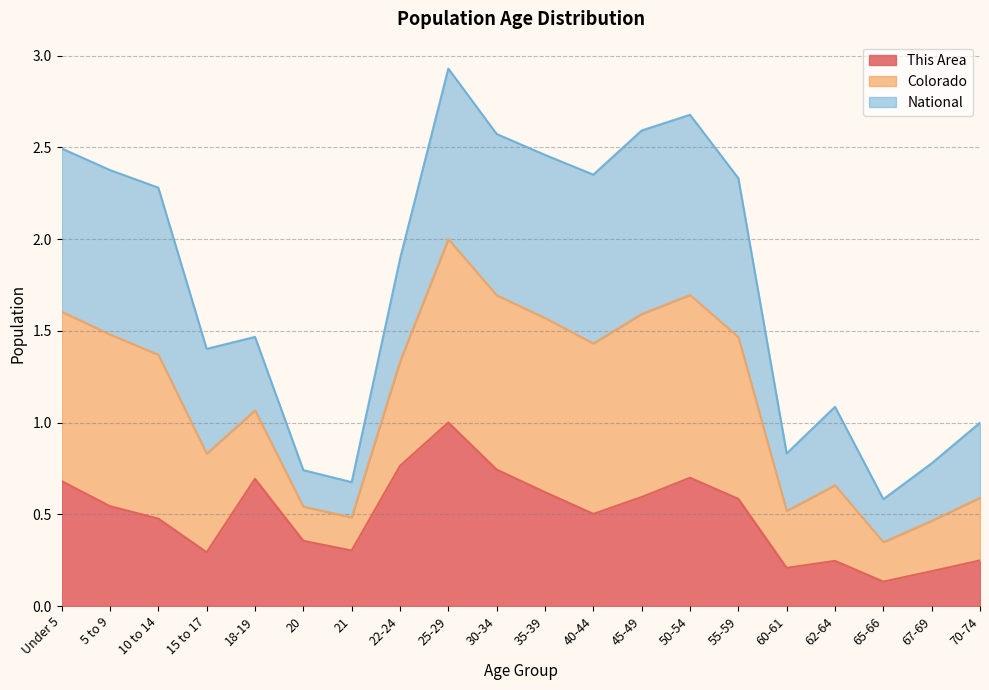

Does the chart have visible grid lines?

Yes